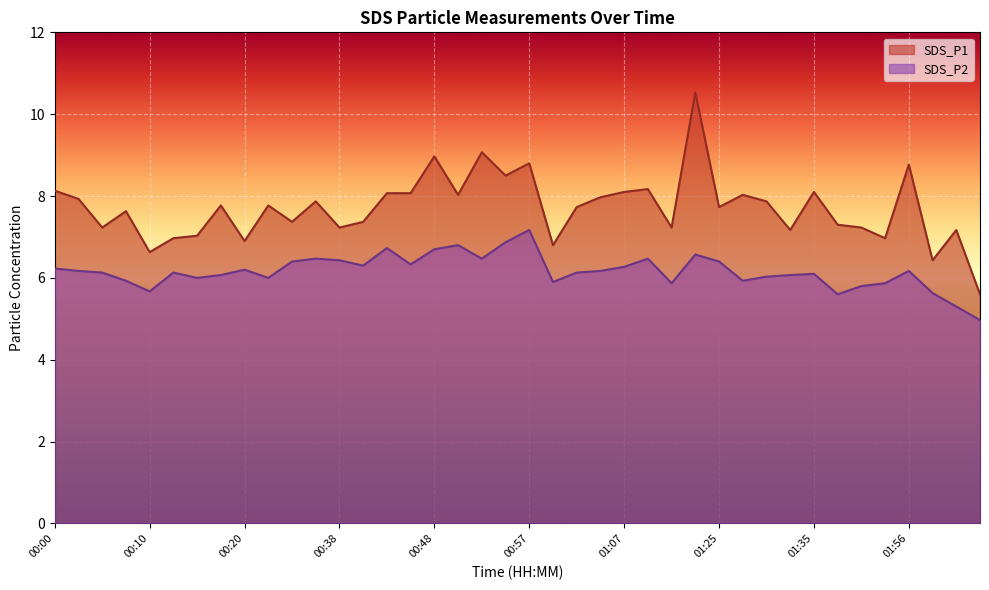

Which series has the largest total across all categories?

SDS_P1